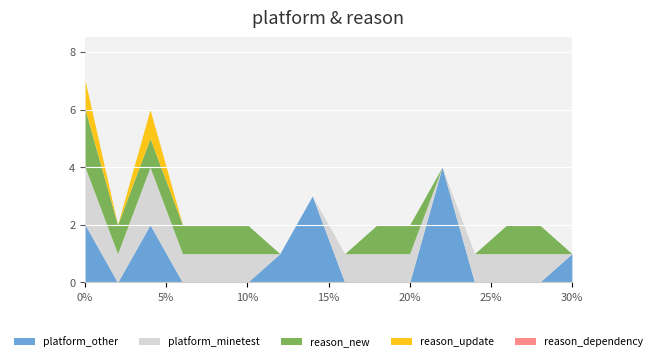

Rank the series by their maximum value, from lowest to highest.

reason_dependency, reason_update, platform_minetest, reason_new, platform_other